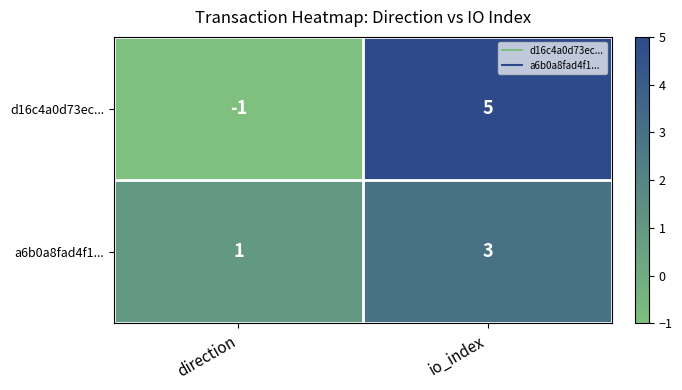

Is it true that d16c4a0d73ec... equals -2 at direction?

False